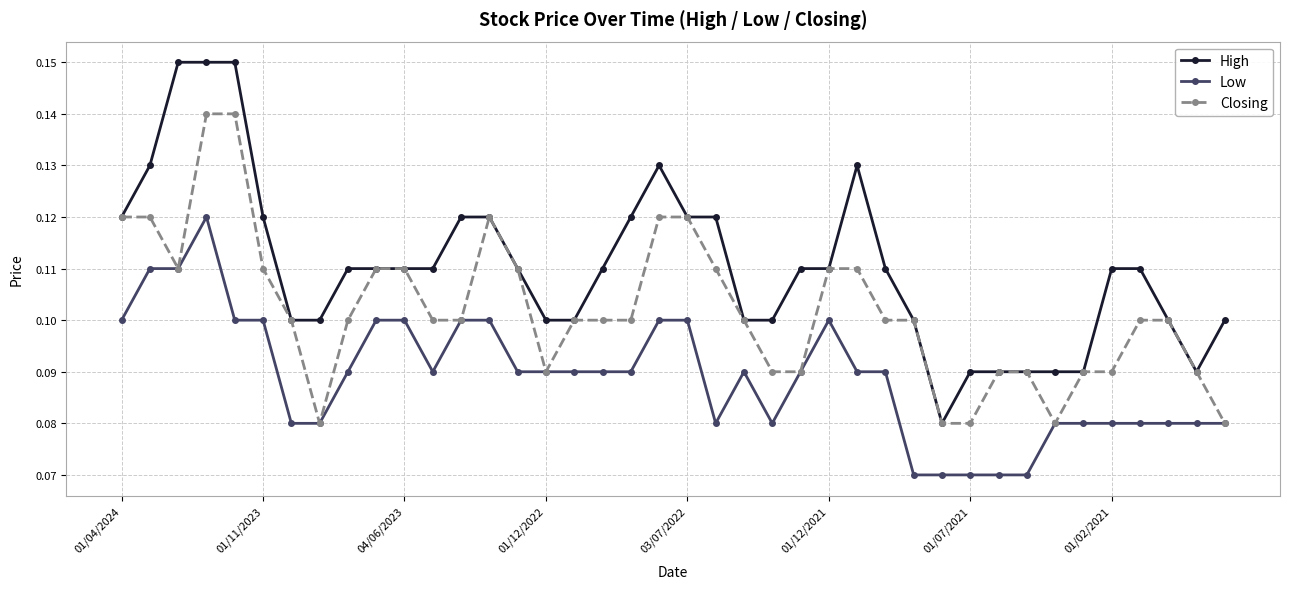

True or false: High has more than 1 points higher than both neighbors.

True